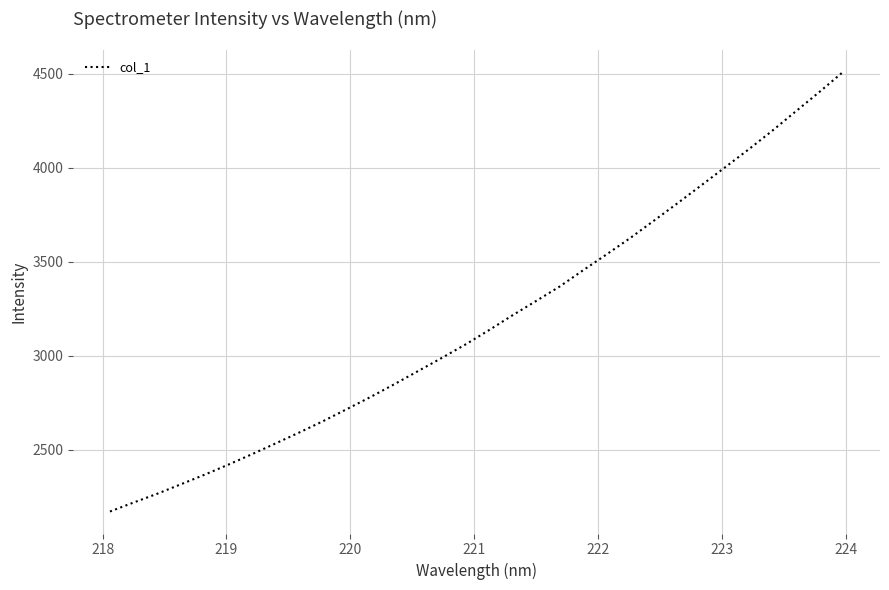

What is the minimum value shown in the chart?

2170.6